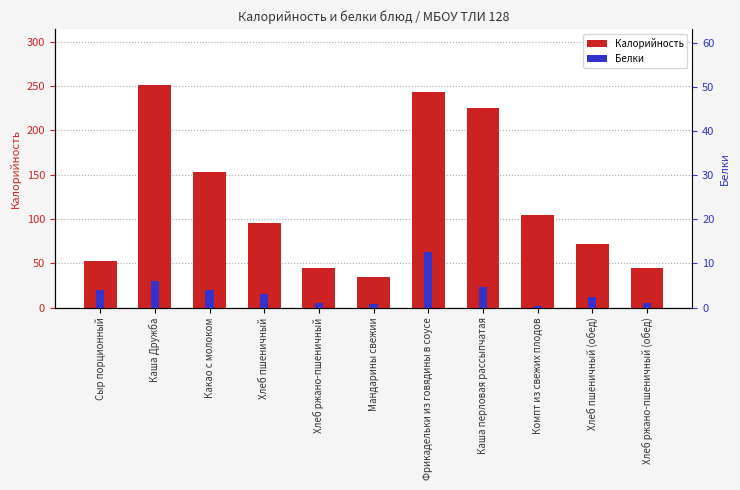

Reading right to left, extract all data points from this chart.

Калорийность: 44.9	71.2	105.0	225.4	243.6	35.0	44.9	94.9	152.6	251.6	52.9
Белки: 0.9	2.3	0.2	4.7	12.6	0.8	0.9	3.0	4.1	5.9	4.0